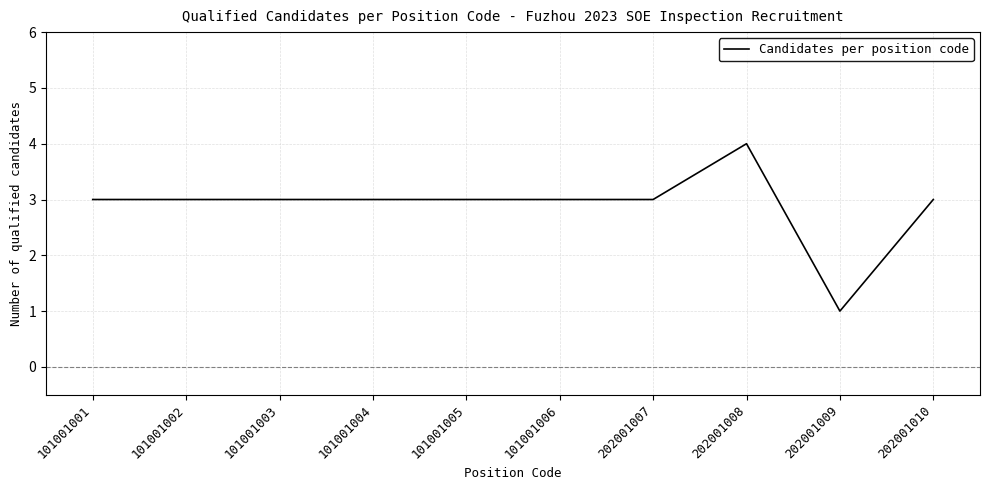

True or false: there are more than 0 points higher than both neighbors.

True